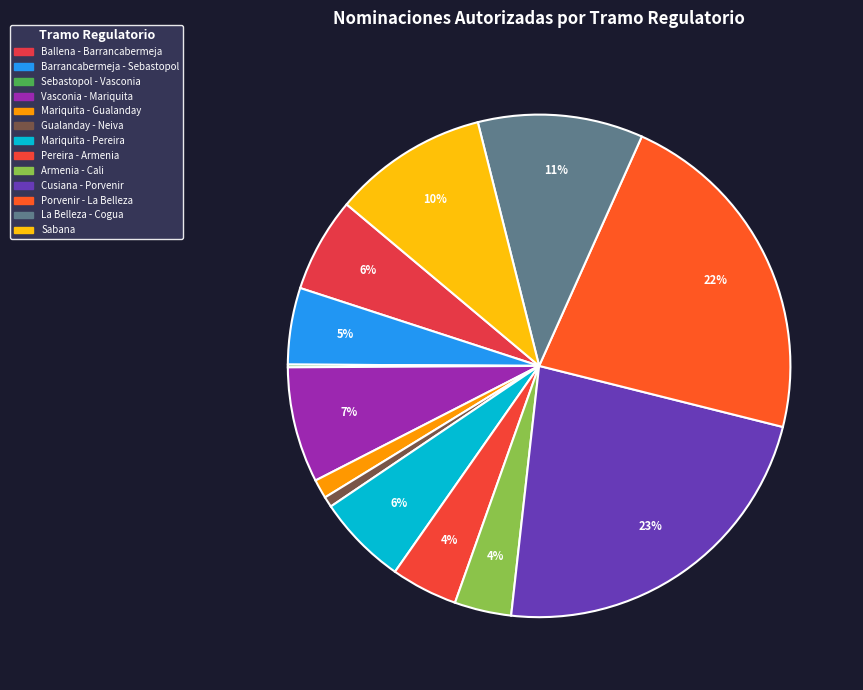

What is the change in value from Ballena - Barrancabermeja to Mariquita - Gualanday?

-66598